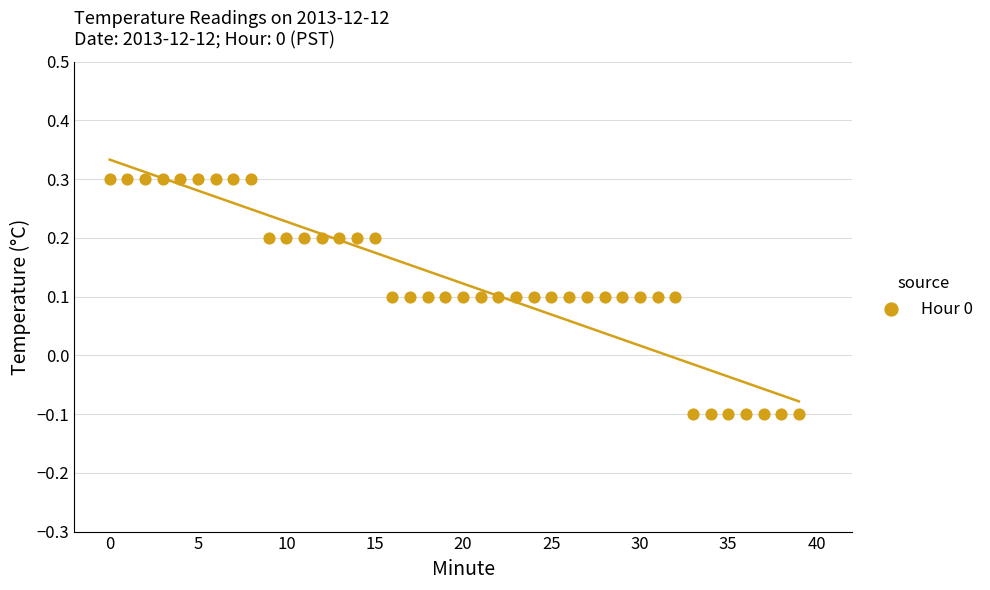

What is the range of Y values (max minus min)?

0.4